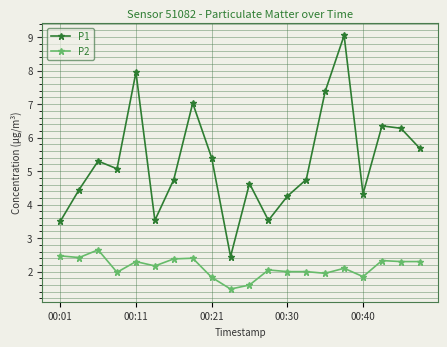

How many interior local valleys does the P1 series have?

5